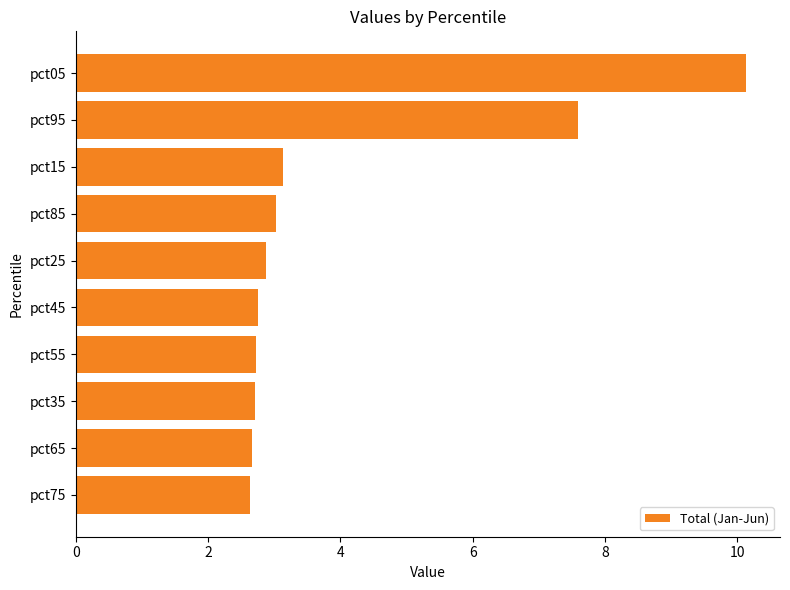

What is the smallest value displayed?

2.6